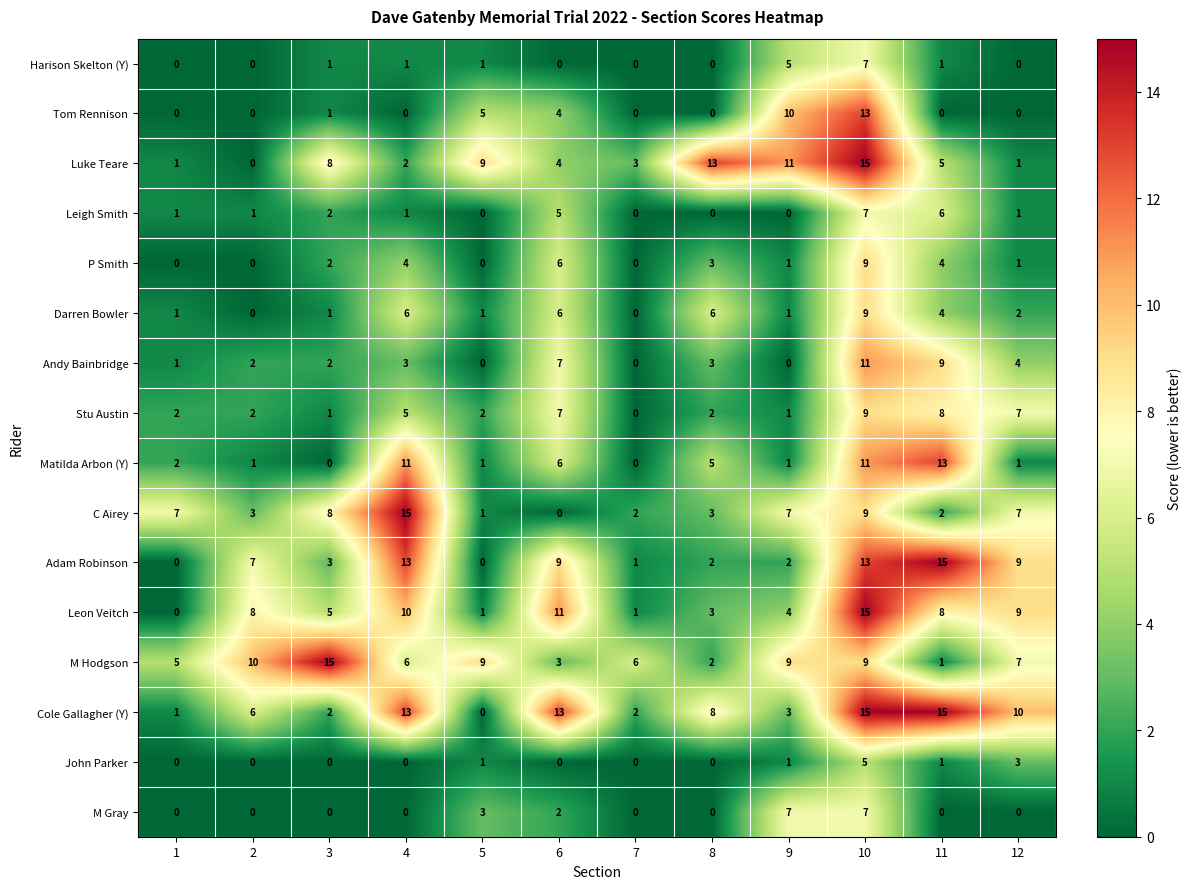

What is the sum of the Stu Austin values at 4 and 9?

6